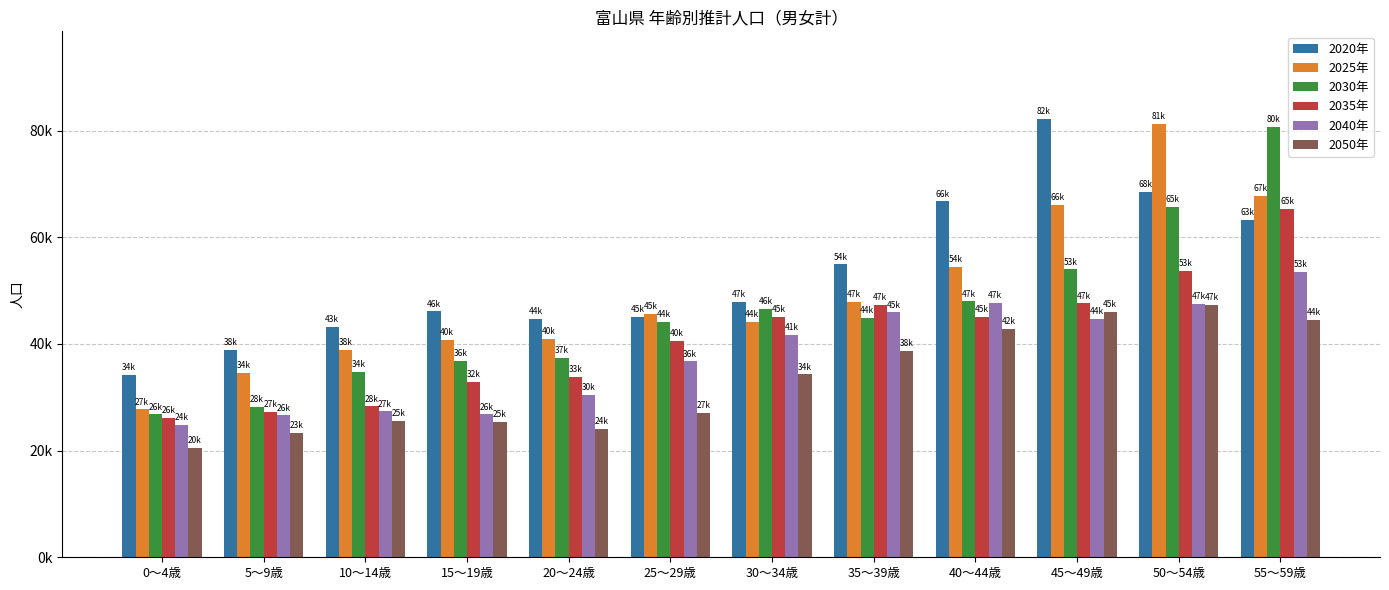

Which series has the largest total across all categories?

2020年